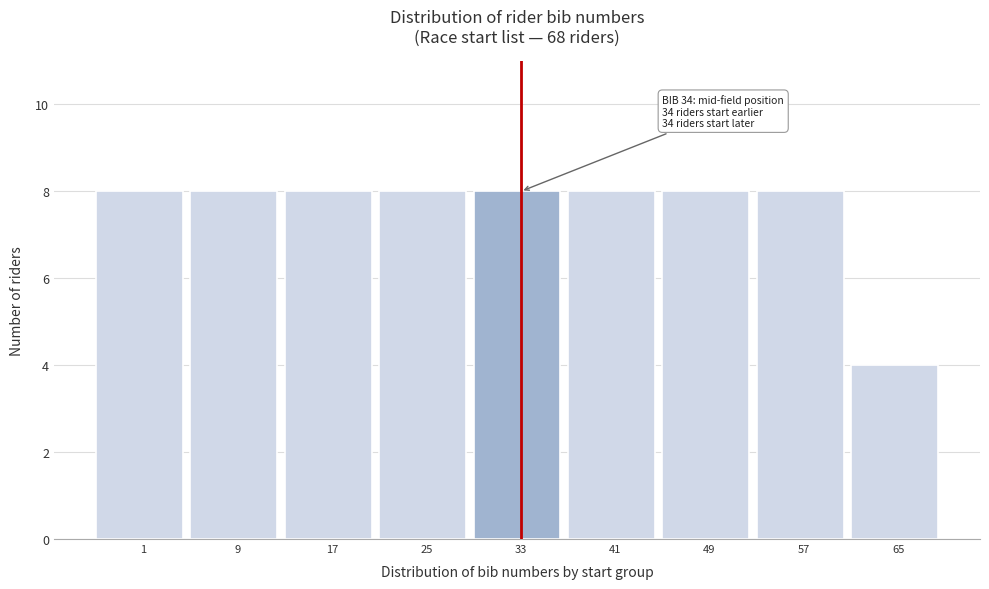

Reading right to left, extract all data points from this chart.

65=4	57=8	49=8	41=8	33=8	25=8	17=8	9=8	1=8